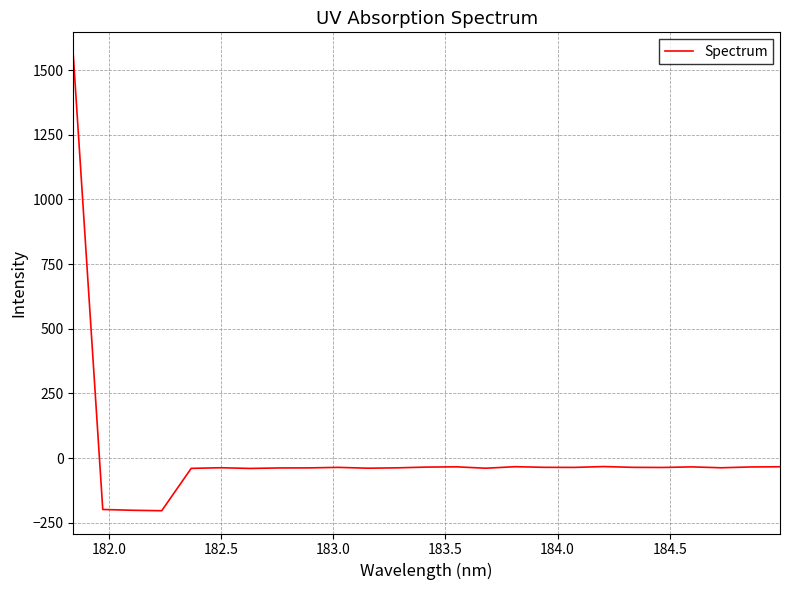

What is the difference between the maximum and minimum values?

1761.2